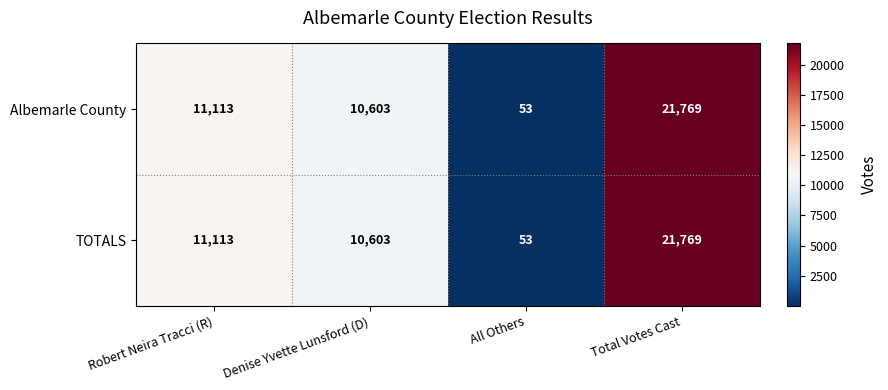

Reading left to right, transcribe all the data shown in this chart.

Albemarle County: Robert Neira Tracci (R)=11113	Denise Yvette Lunsford (D)=10603	All Others=53	Total Votes Cast=21769
TOTALS: Robert Neira Tracci (R)=11113	Denise Yvette Lunsford (D)=10603	All Others=53	Total Votes Cast=21769